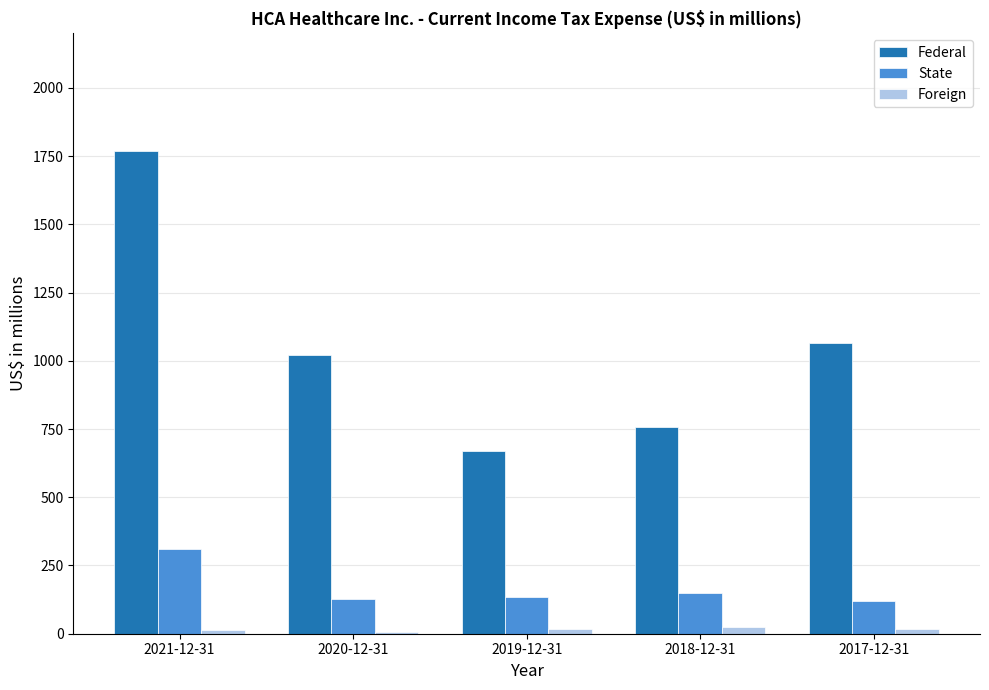

At which category is the sum across all series the highest?

2021-12-31